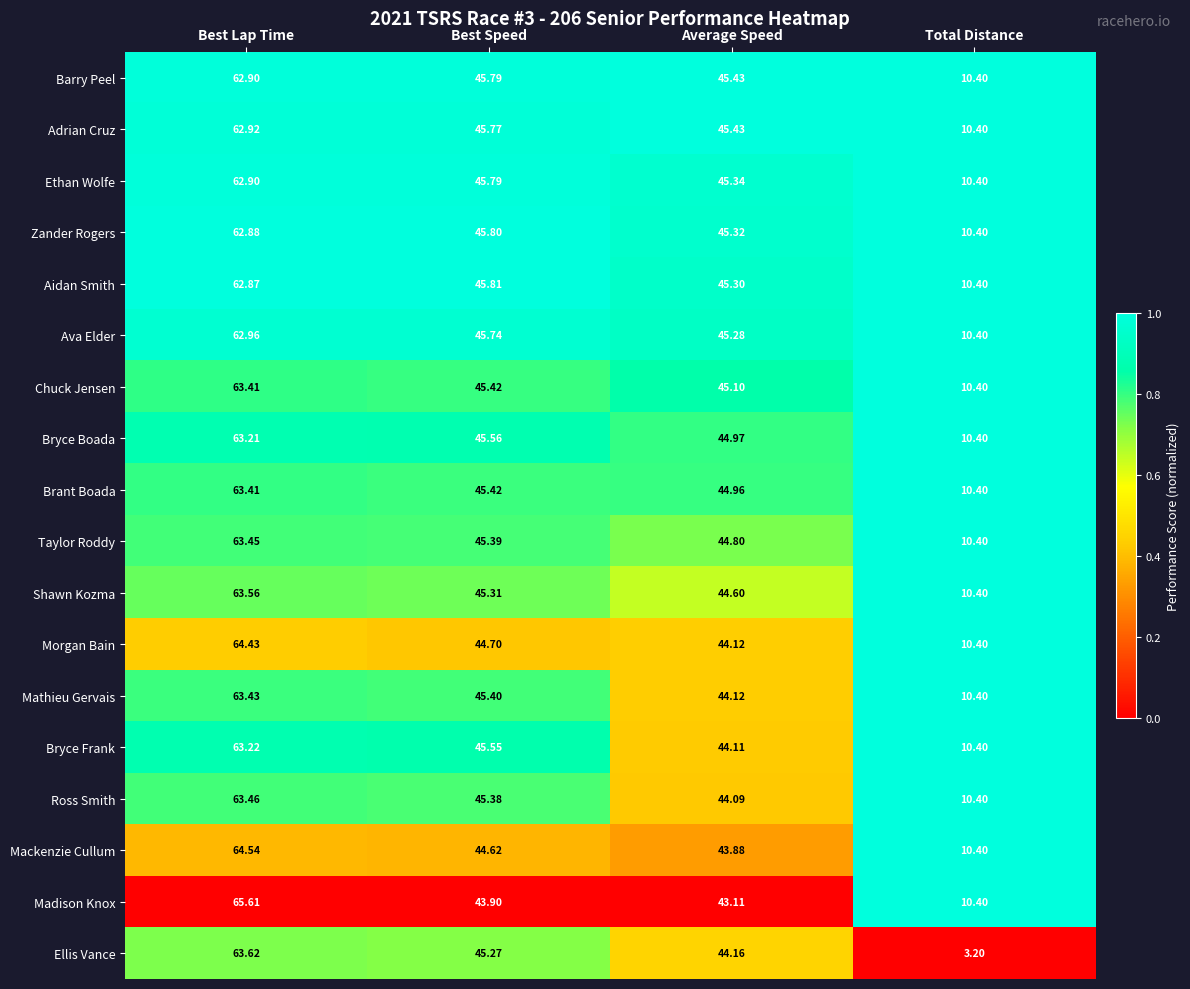

At which category is the sum across all series the highest?

Best Lap Time